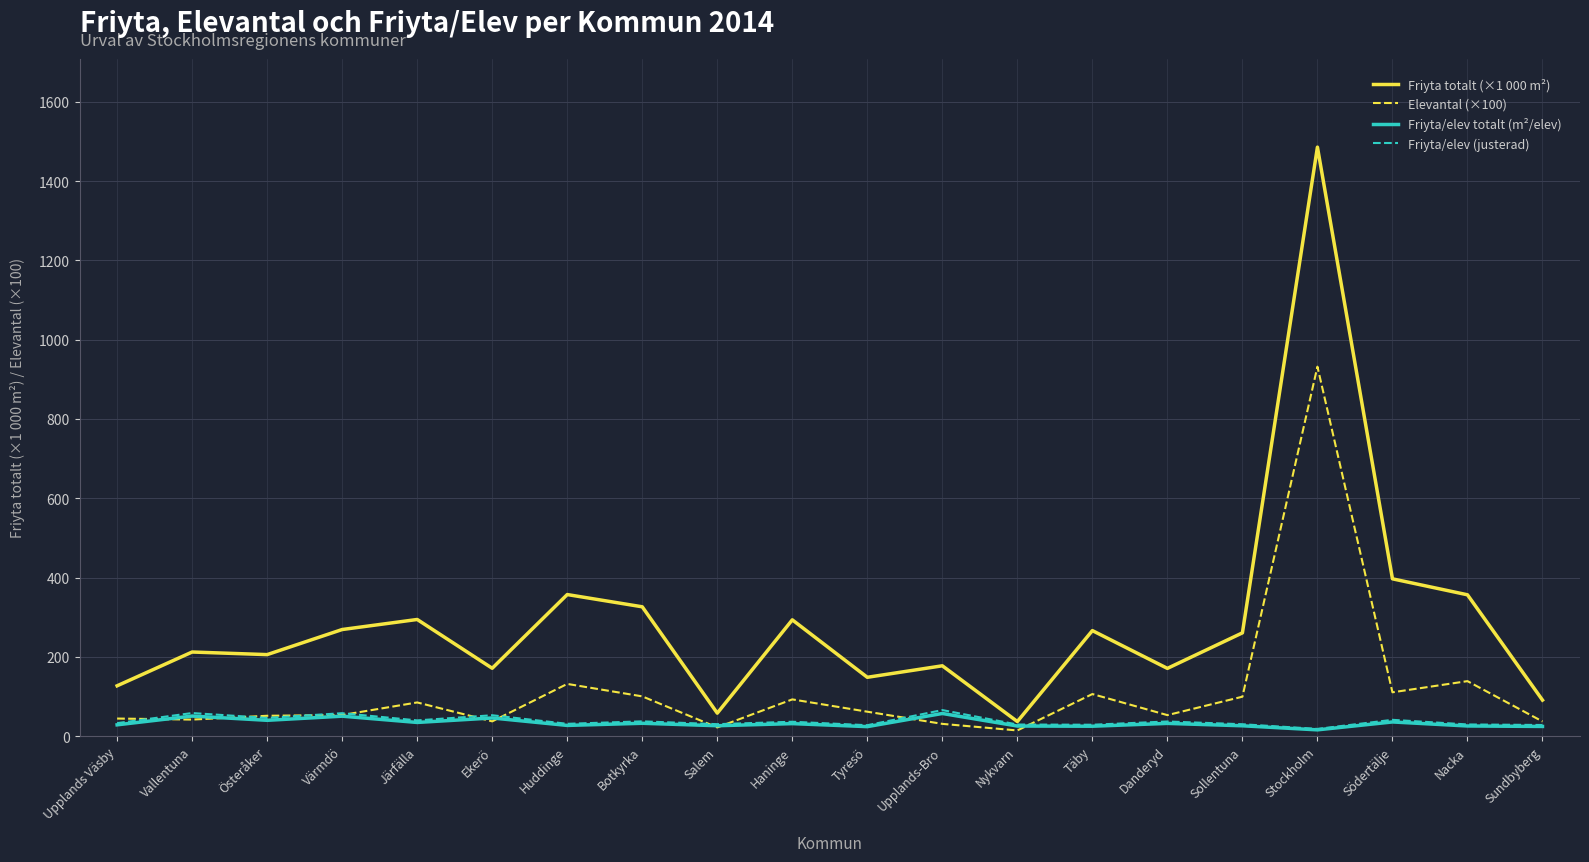

Does the chart have visible grid lines?

Yes